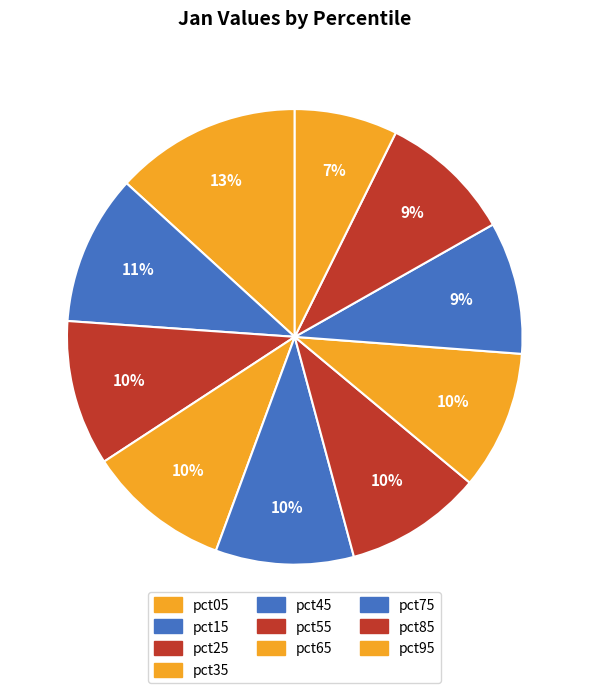

Count the number of slices in the pie.

10